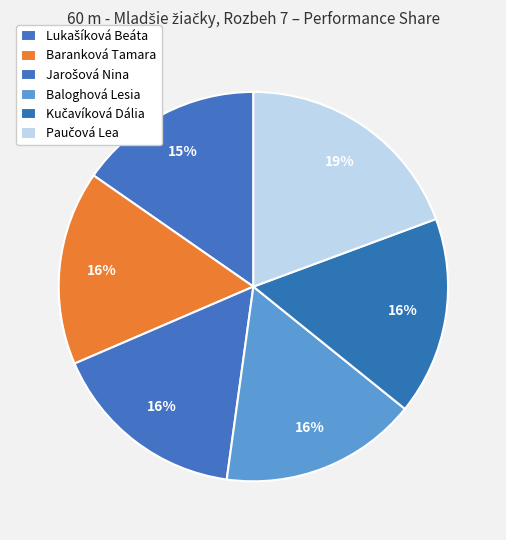

To the nearest percent, what portion does Paučová Lea represent?

19%